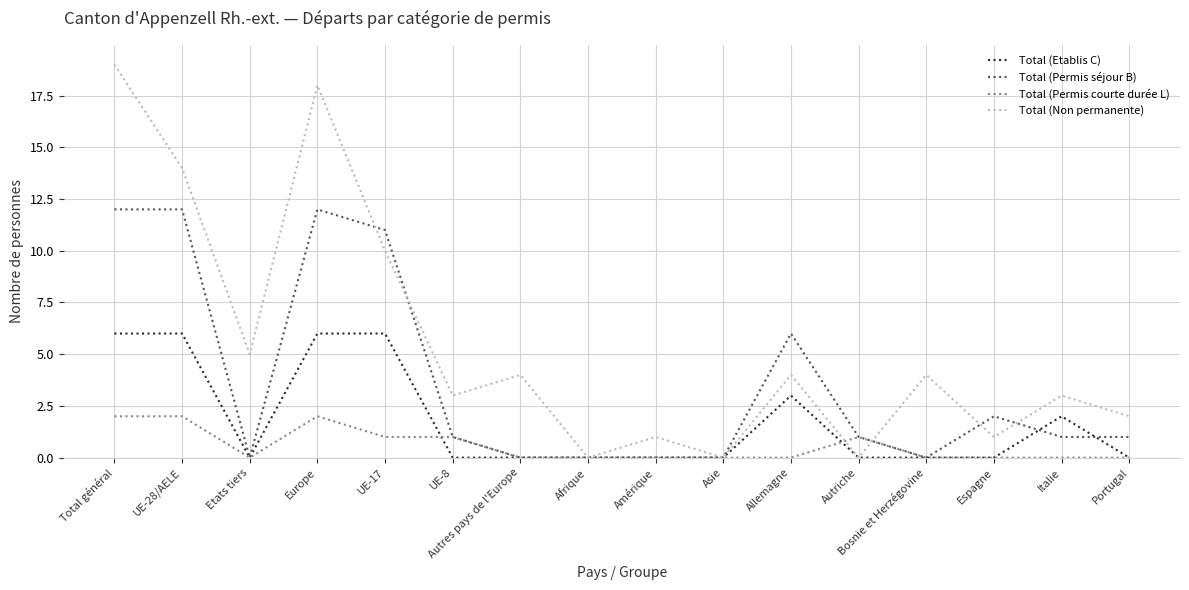

True or false: Total (Etablis C) has a value of 3 at Espagne.

False